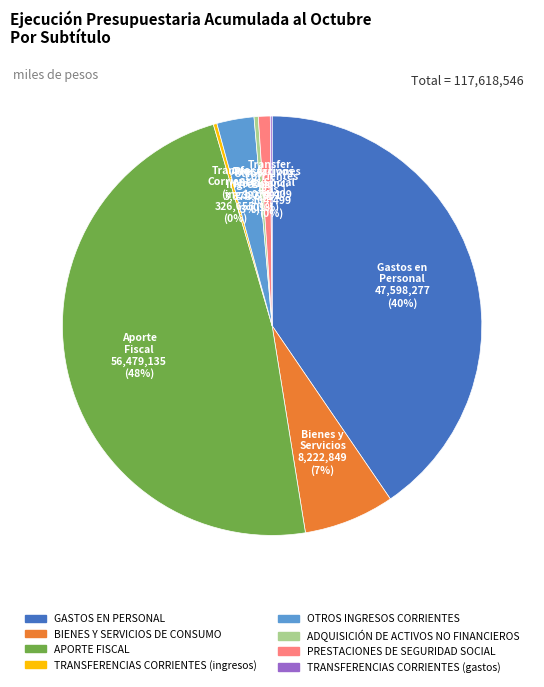

The GASTOS EN PERSONAL slice represents 40% of the pie. True or false?

True